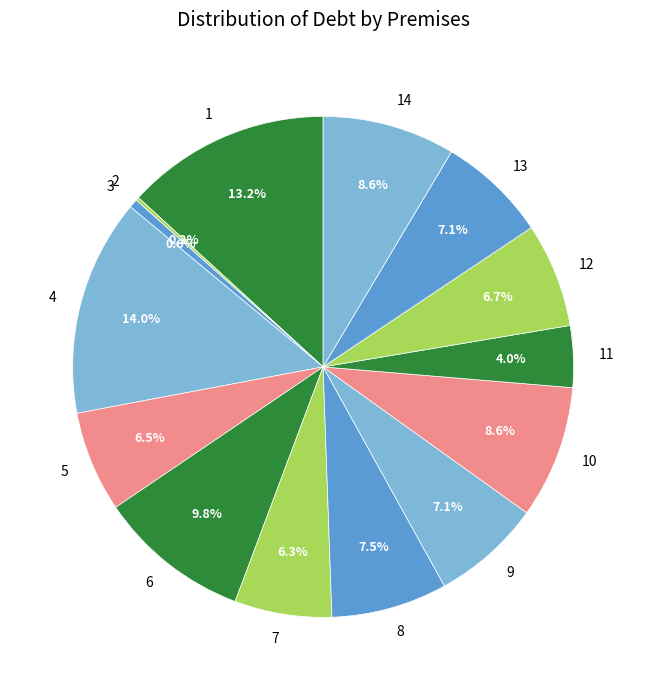

What is the largest slice in the pie chart?

4